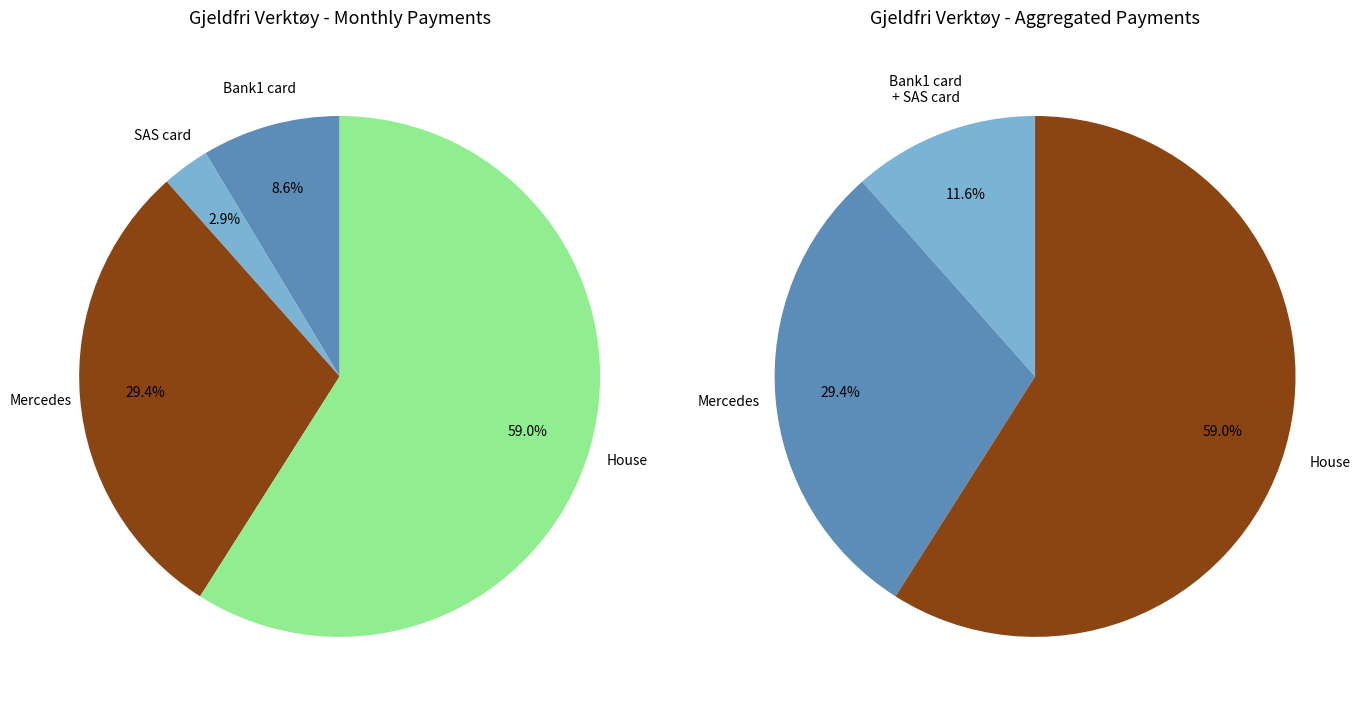

To the nearest percent, what is the difference between the House and Bank1 card slice percentages?

50%